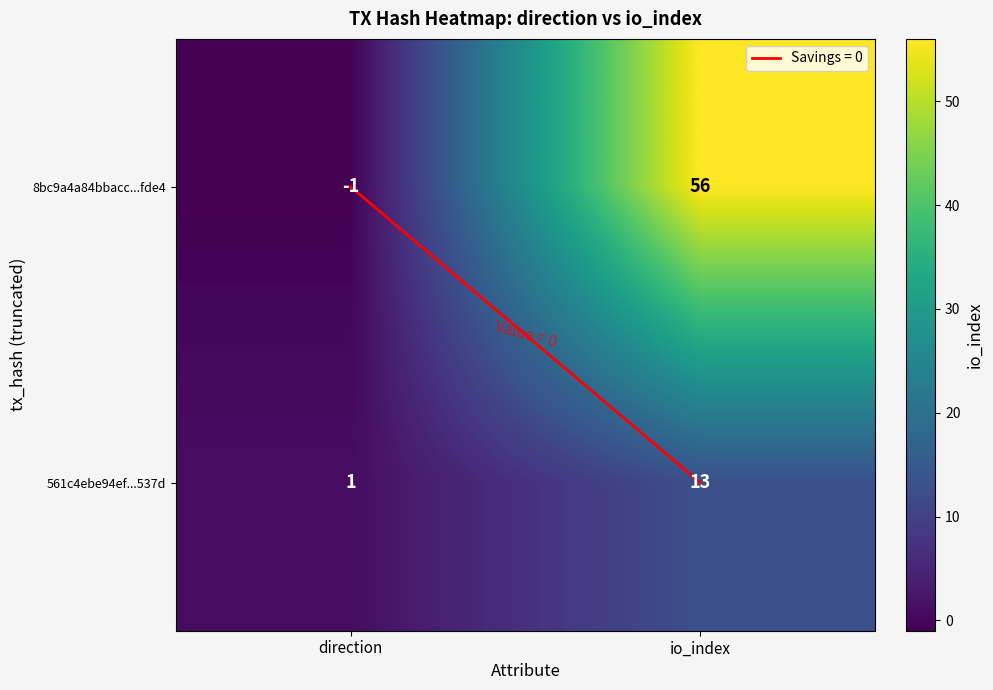

Rank the series by their maximum value, from lowest to highest.

561c4ebe94ef...537d, 8bc9a4a84bbacc...fde4